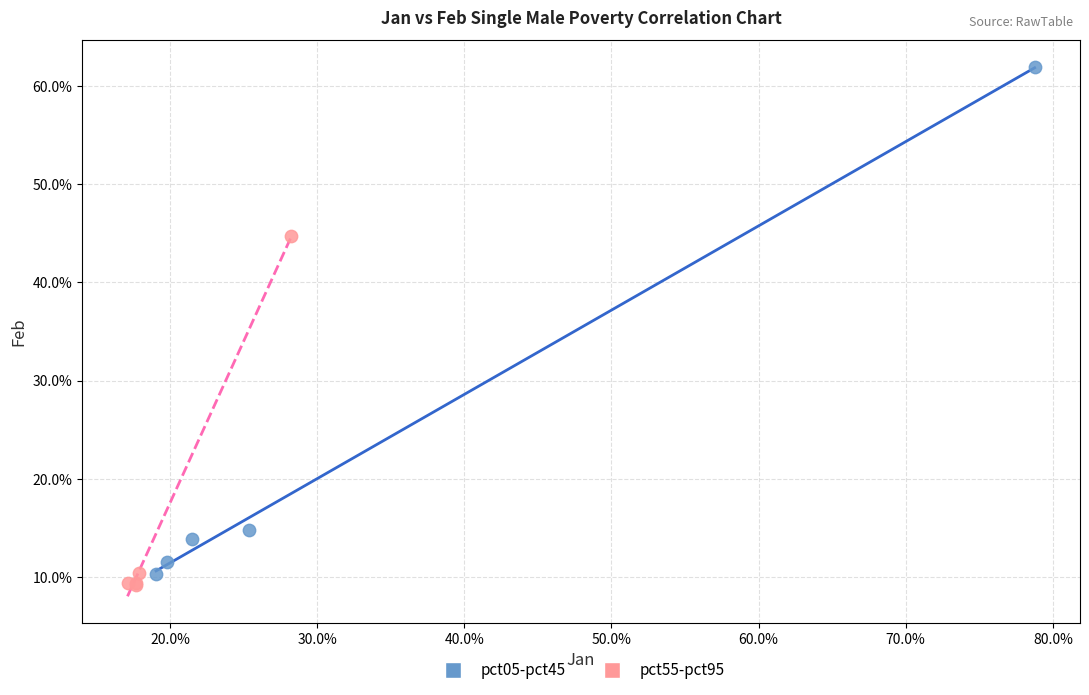

Which series contains the lowest Y value?

pct55-pct95